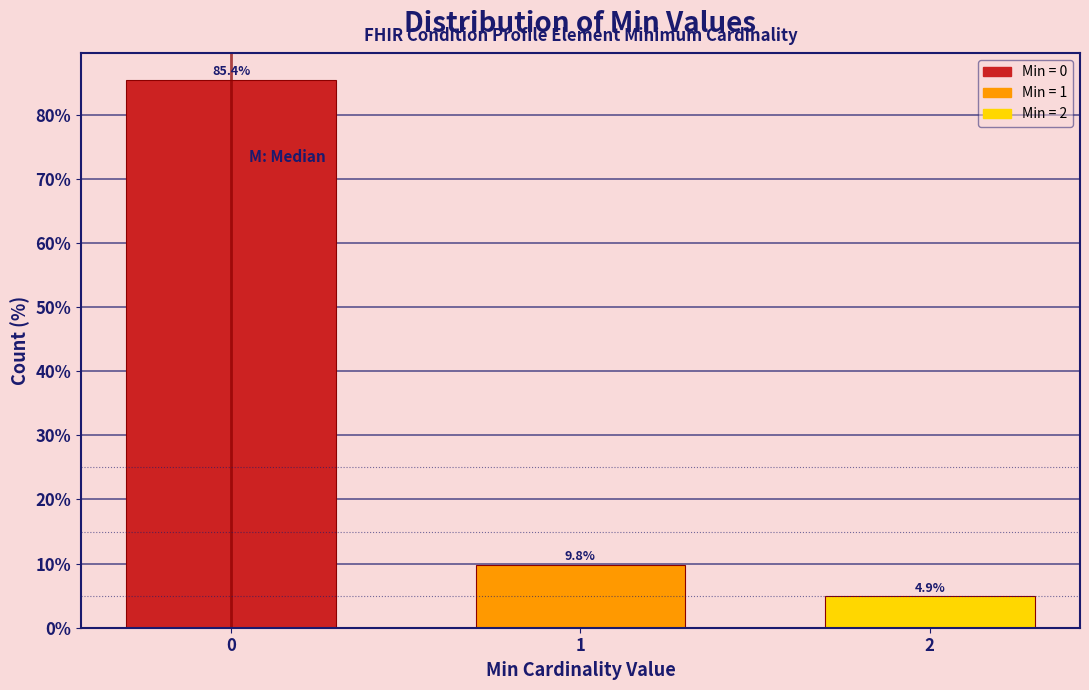

Reading left to right, list all the values displayed in this chart.

0=85.4	1=9.8	2=4.9